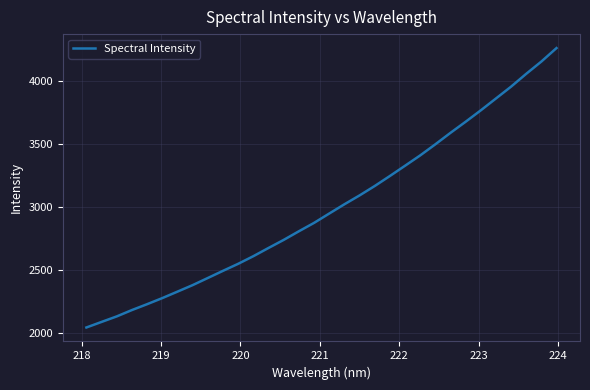

What is the greatest value displayed?

4258.9